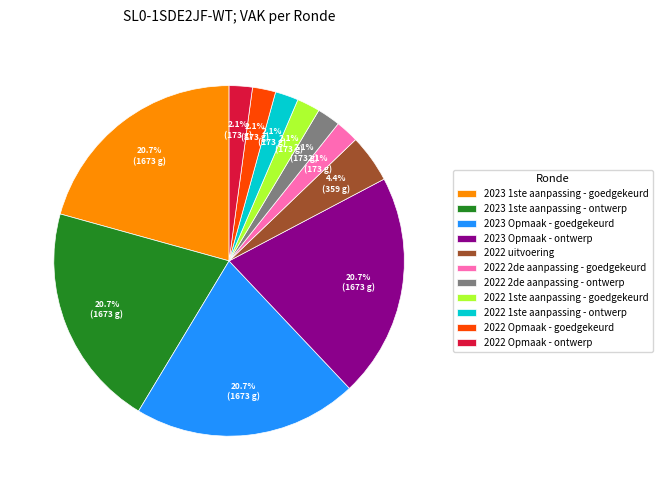

Is 2022 1ste aanpassing - goedgekeurd the majority of the pie?

No